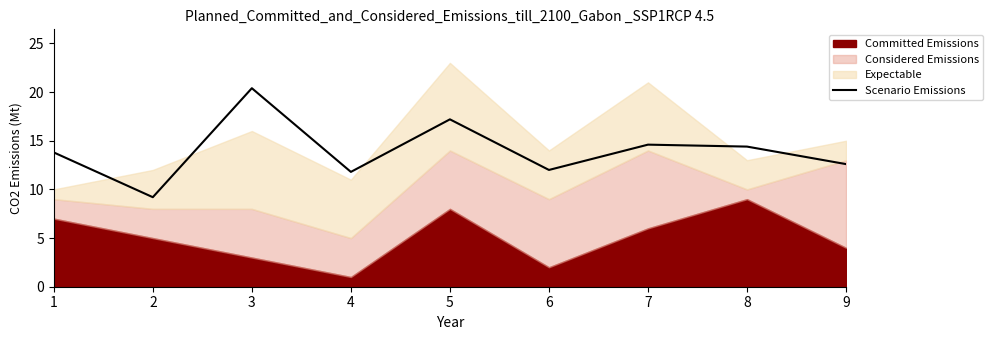

What is the average value?

14.0